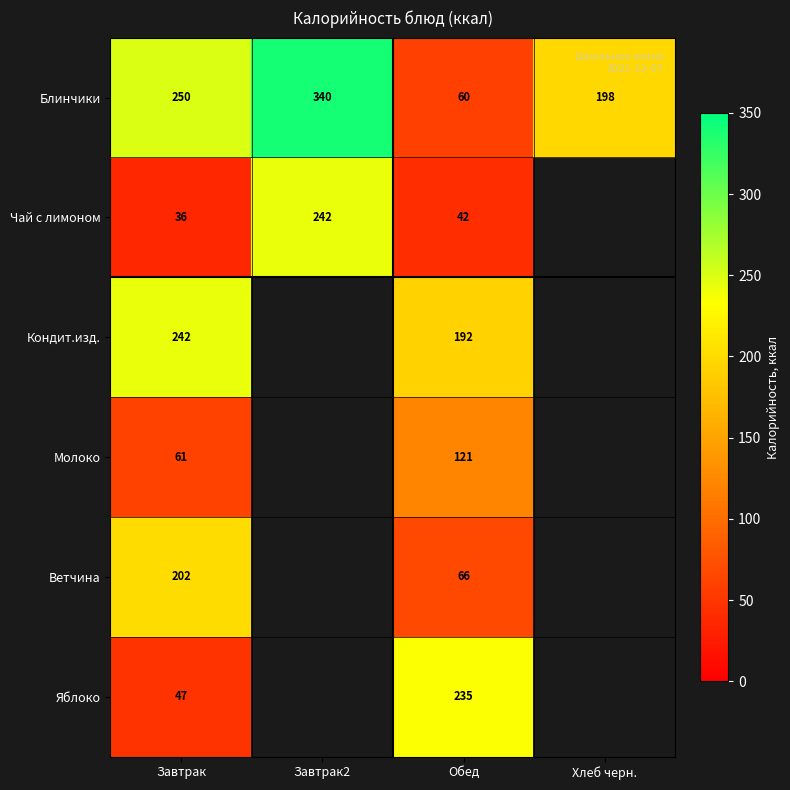

Is the value of Блинчики at Завтрак greater than the value of Чай с лимоном at Завтрак2?

Yes